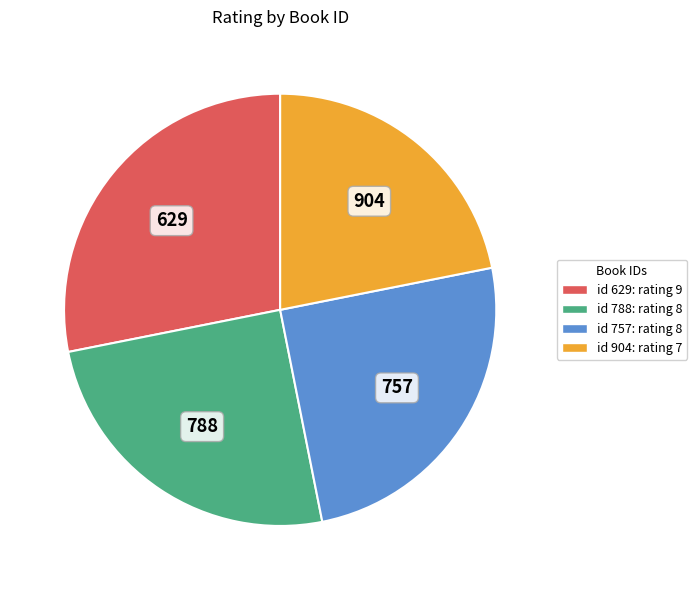

Is it true that 788 is 39% of the pie?

False